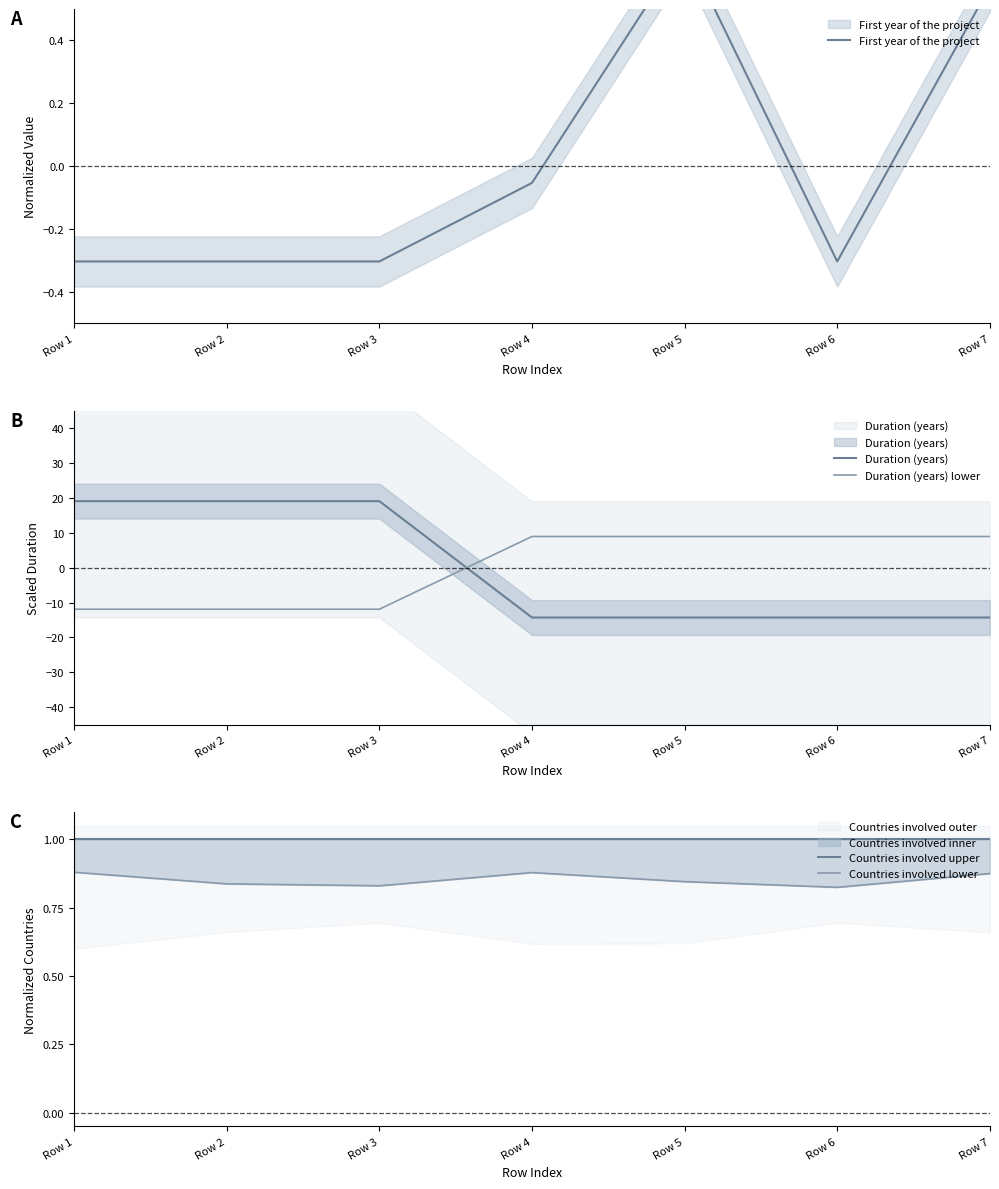

Which series has the widest spread of values?

Duration (years)